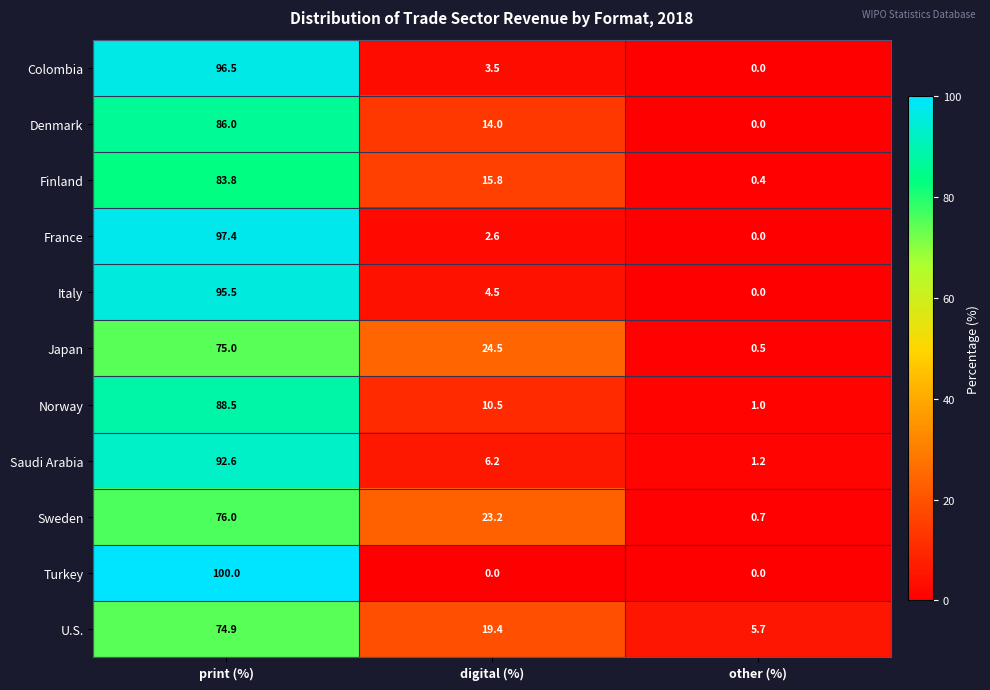

Where is Italy nearest to the value 47?

digital (%)